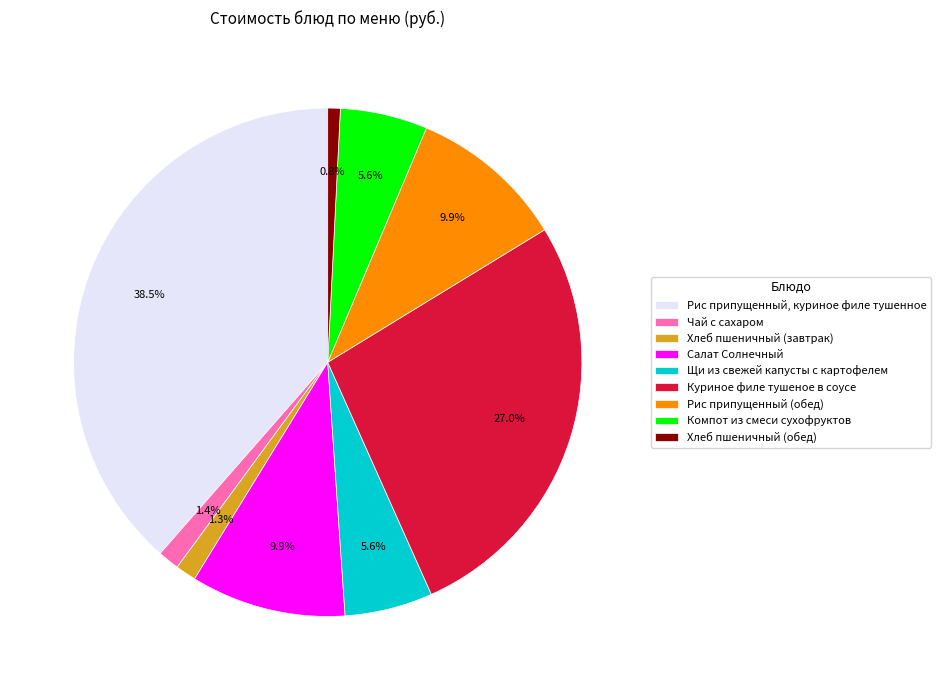

How many slices are in this pie chart?

9